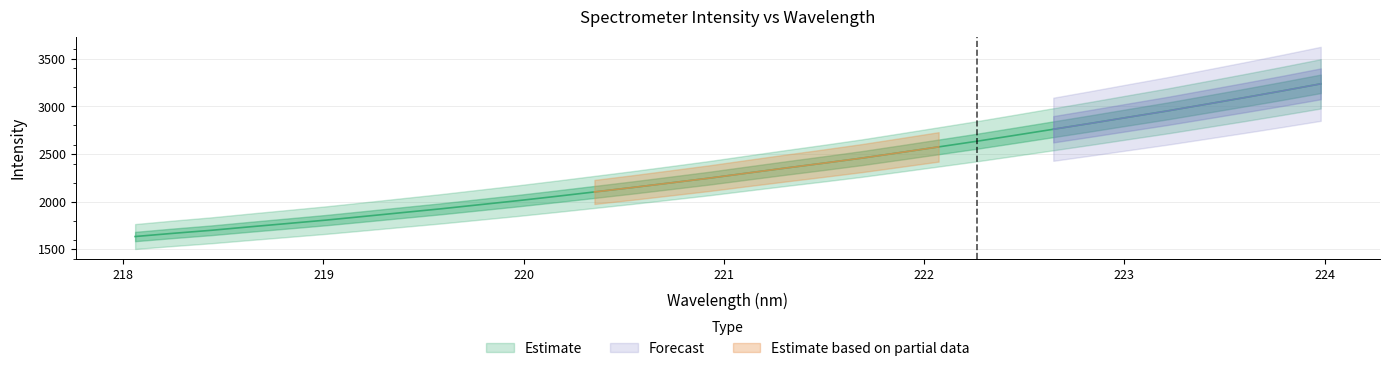

How many lines are shown in the chart?

1